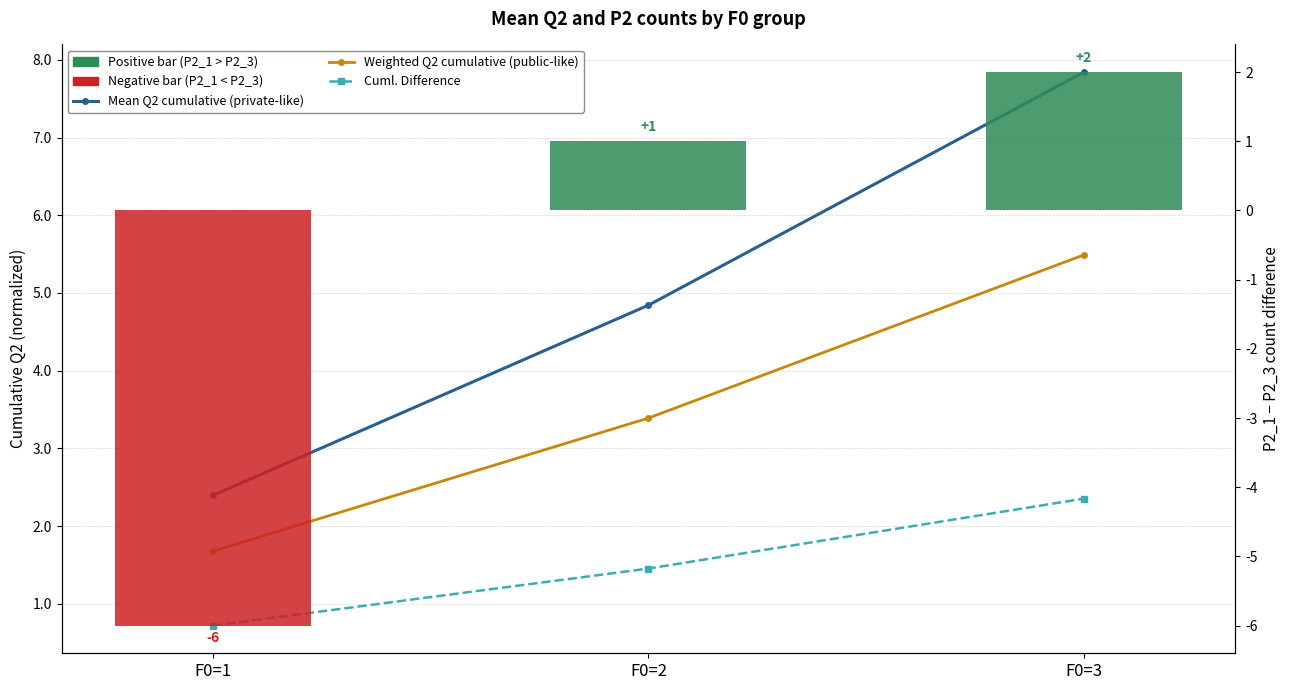

How many data points in Mean Q2 cumulative (private-like) are less than 4?

1